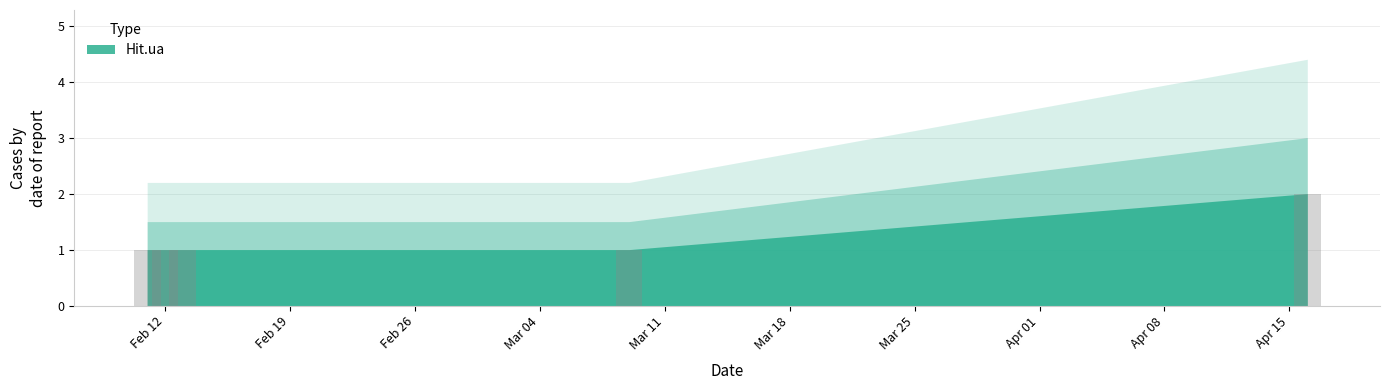

What is the sum of all values?

6